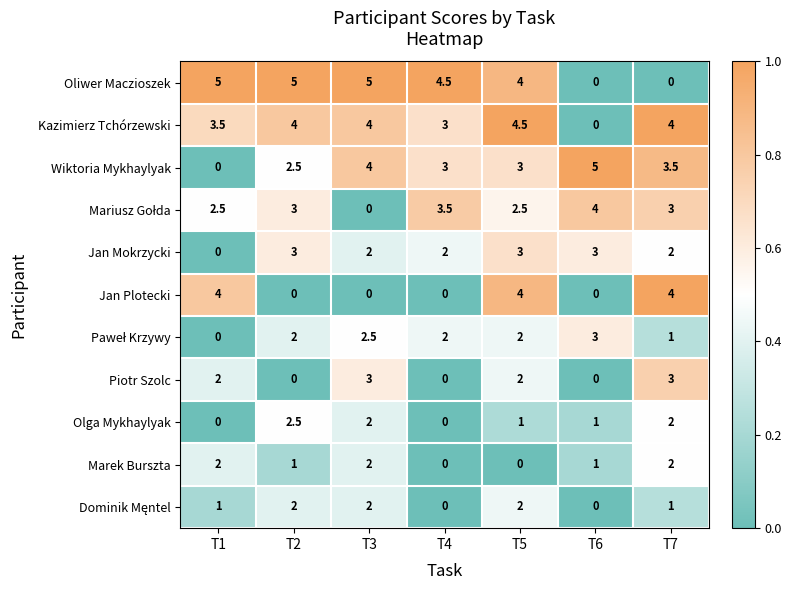

What is the maximum value shown in the chart?

5.0